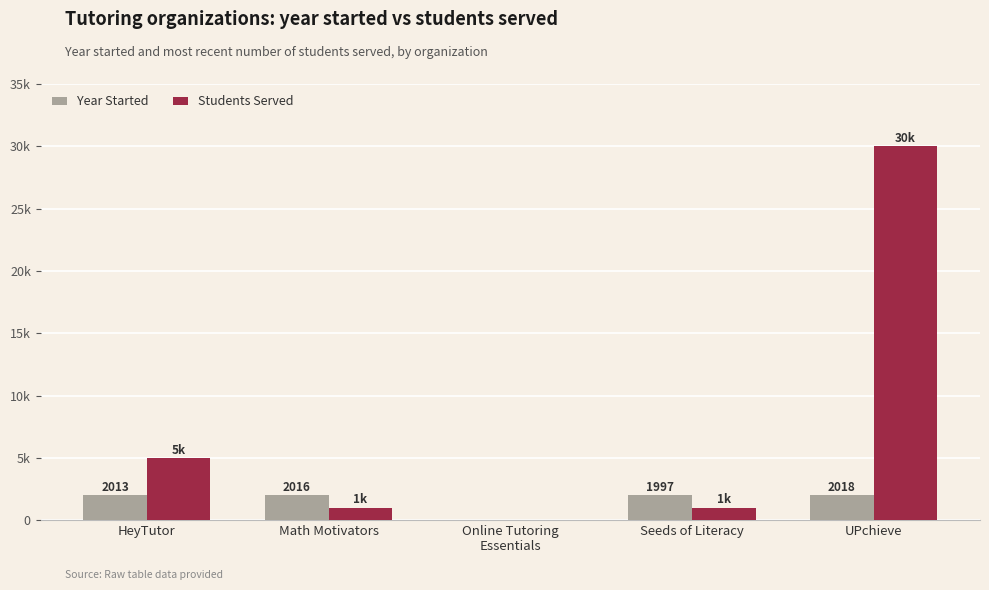

Does the chart contain stacked bars?

No